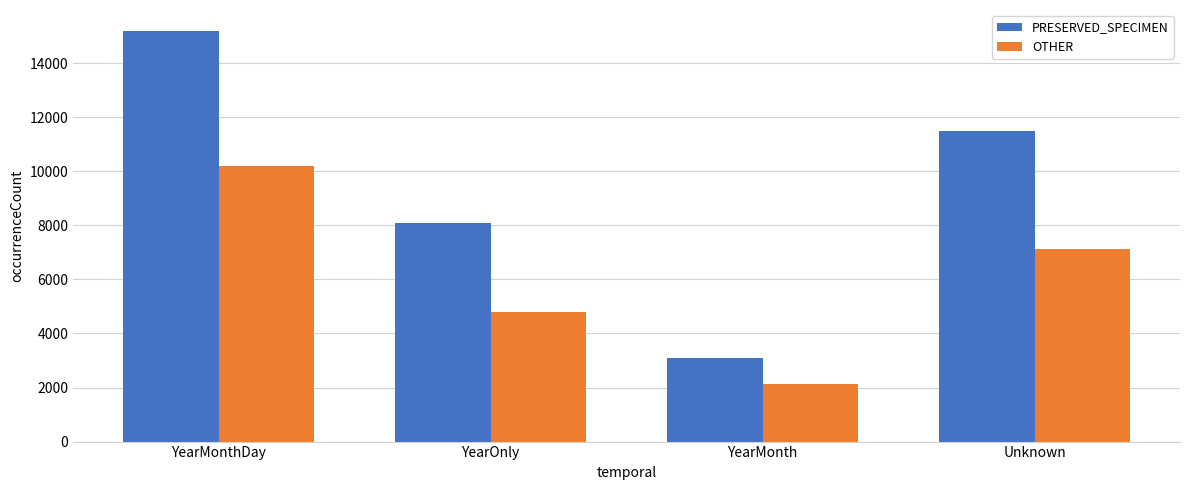

Is it true that OTHER equals 3746 at YearMonth?

False